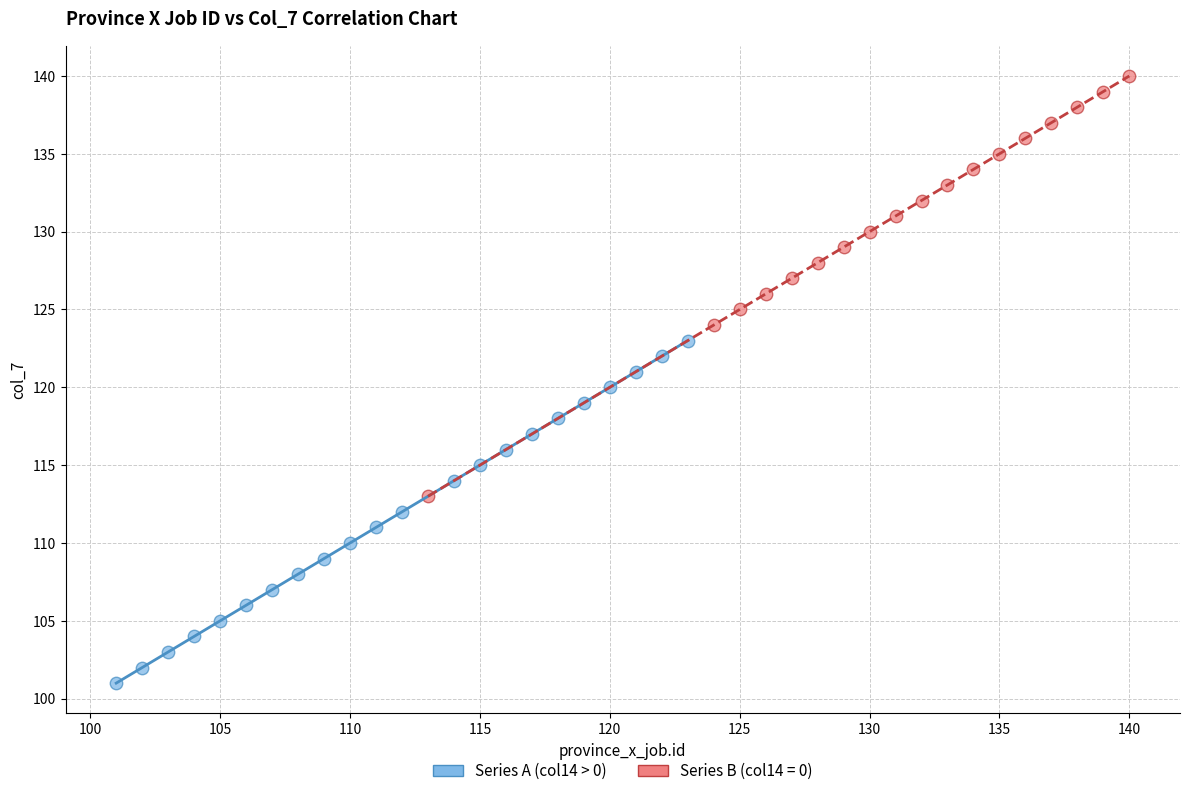

Which series contains the lowest Y value?

Series A (col14 > 0)